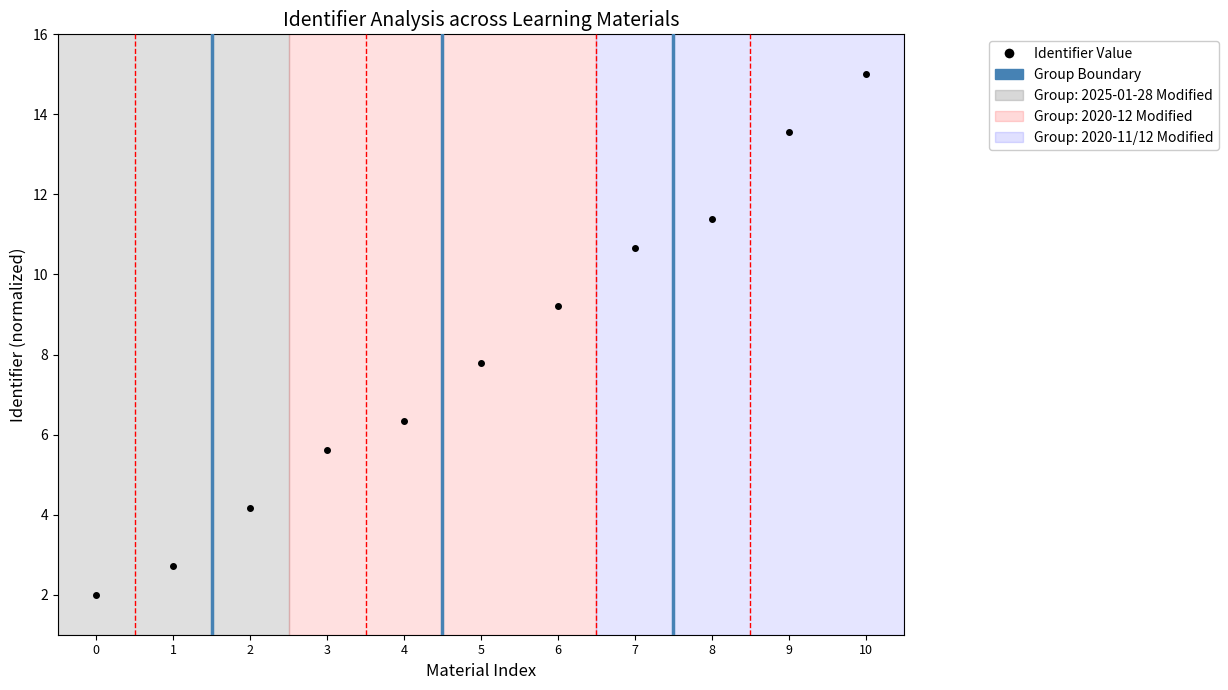

What is the value of the 11th point from the left?

15.0